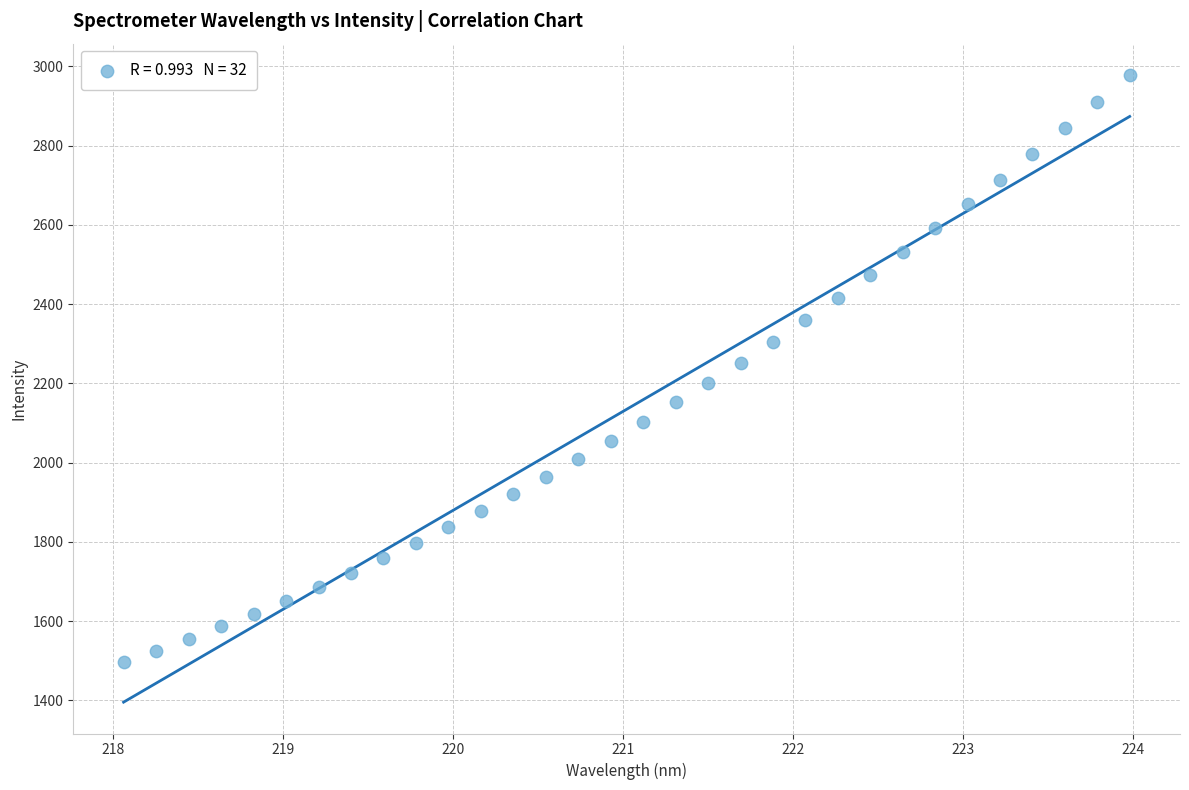

What is the range of Y values (max minus min)?

1481.6